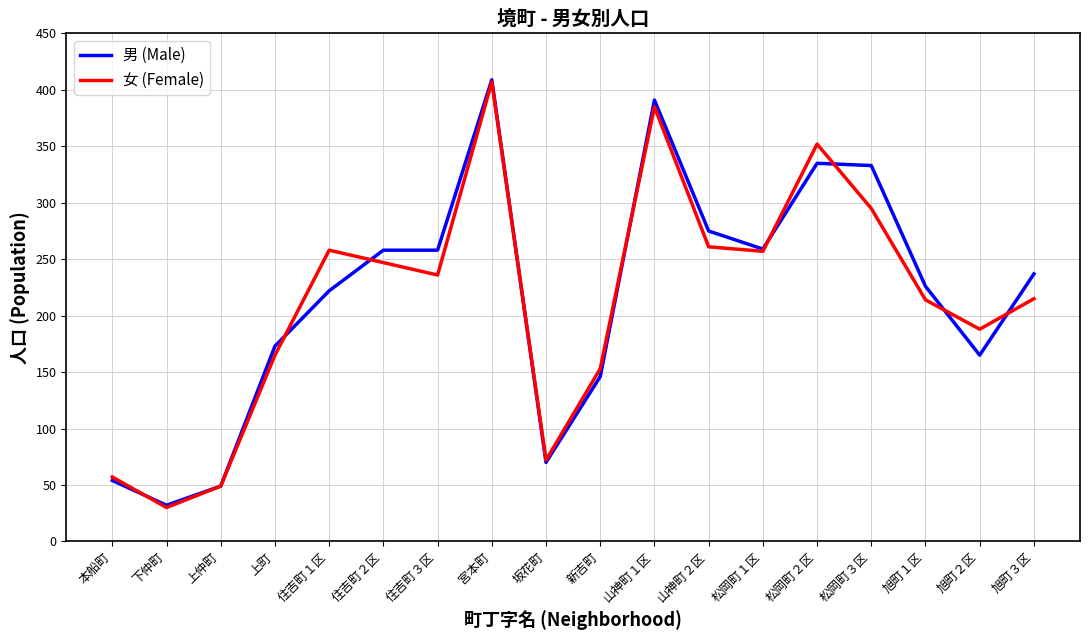

What position from the left is 住吉町３区?

7